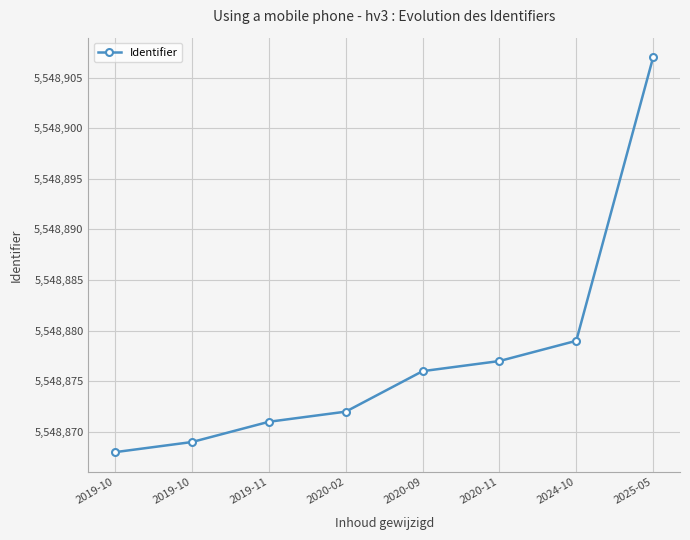

How many data points are less than 5548876?

4